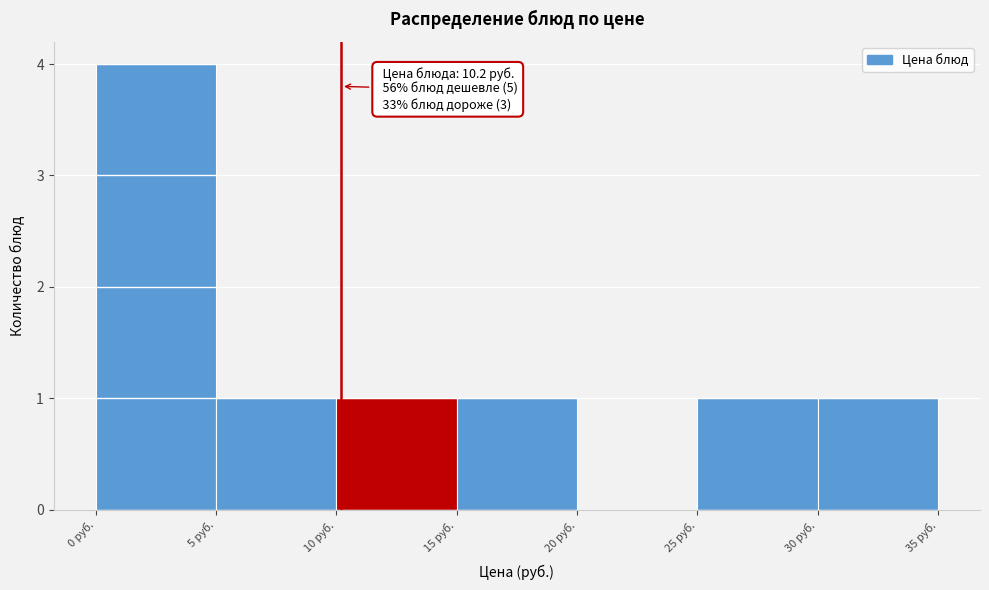

Which range on the x-axis has the tallest bar?

0 to 5